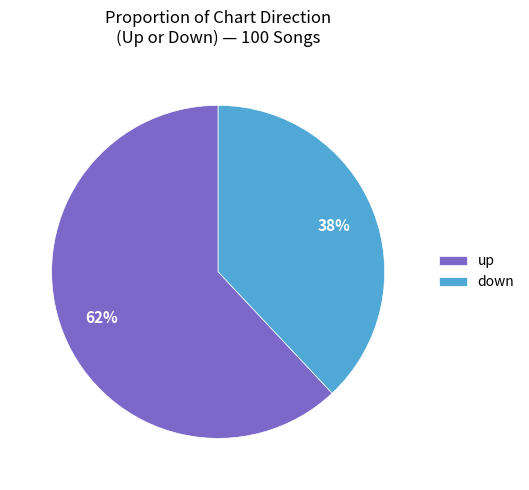

The down slice represents 27% of the pie. True or false?

False